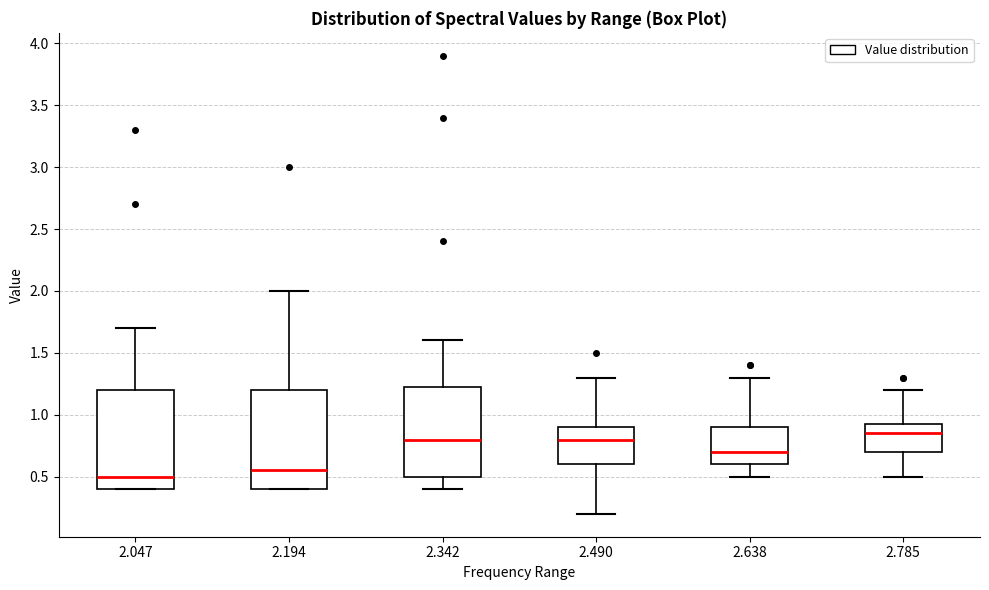

Reading left to right, read every box against the y-axis: the position of its median line, the range the box covers, and the ends of its whiskers. The values are not printed on the chart, so give them approximately, as read against the axis.

2.047: median 0.50, box 0.40 to 1.20, whiskers 0.40 to 1.70
2.194: median 0.55, box 0.40 to 1.20, whiskers 0.40 to 2.00
2.342: median 0.80, box 0.50 to 1.25, whiskers 0.40 to 1.60
2.490: median 0.80, box 0.60 to 0.90, whiskers 0.20 to 1.30
2.638: median 0.70, box 0.60 to 0.90, whiskers 0.50 to 1.30
2.785: median 0.85, box 0.70 to 0.95, whiskers 0.50 to 1.20